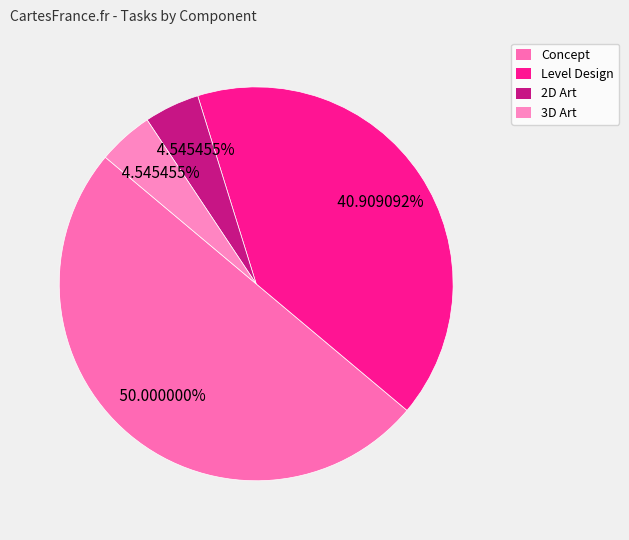

How many slices are in this pie chart?

4